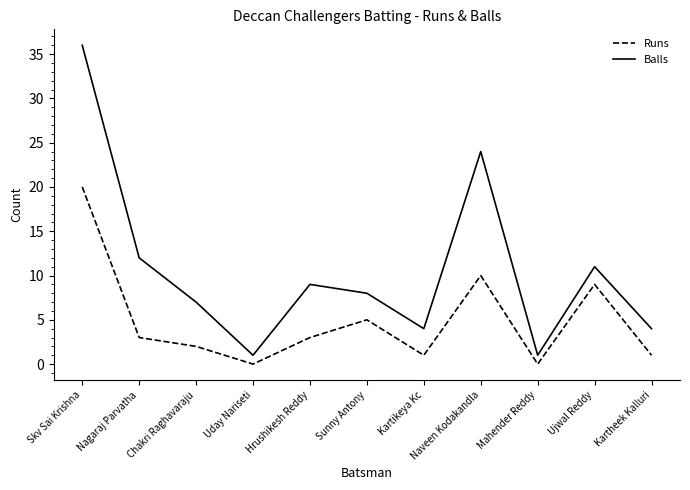

At how many categories does at least one series exceed 0?

11